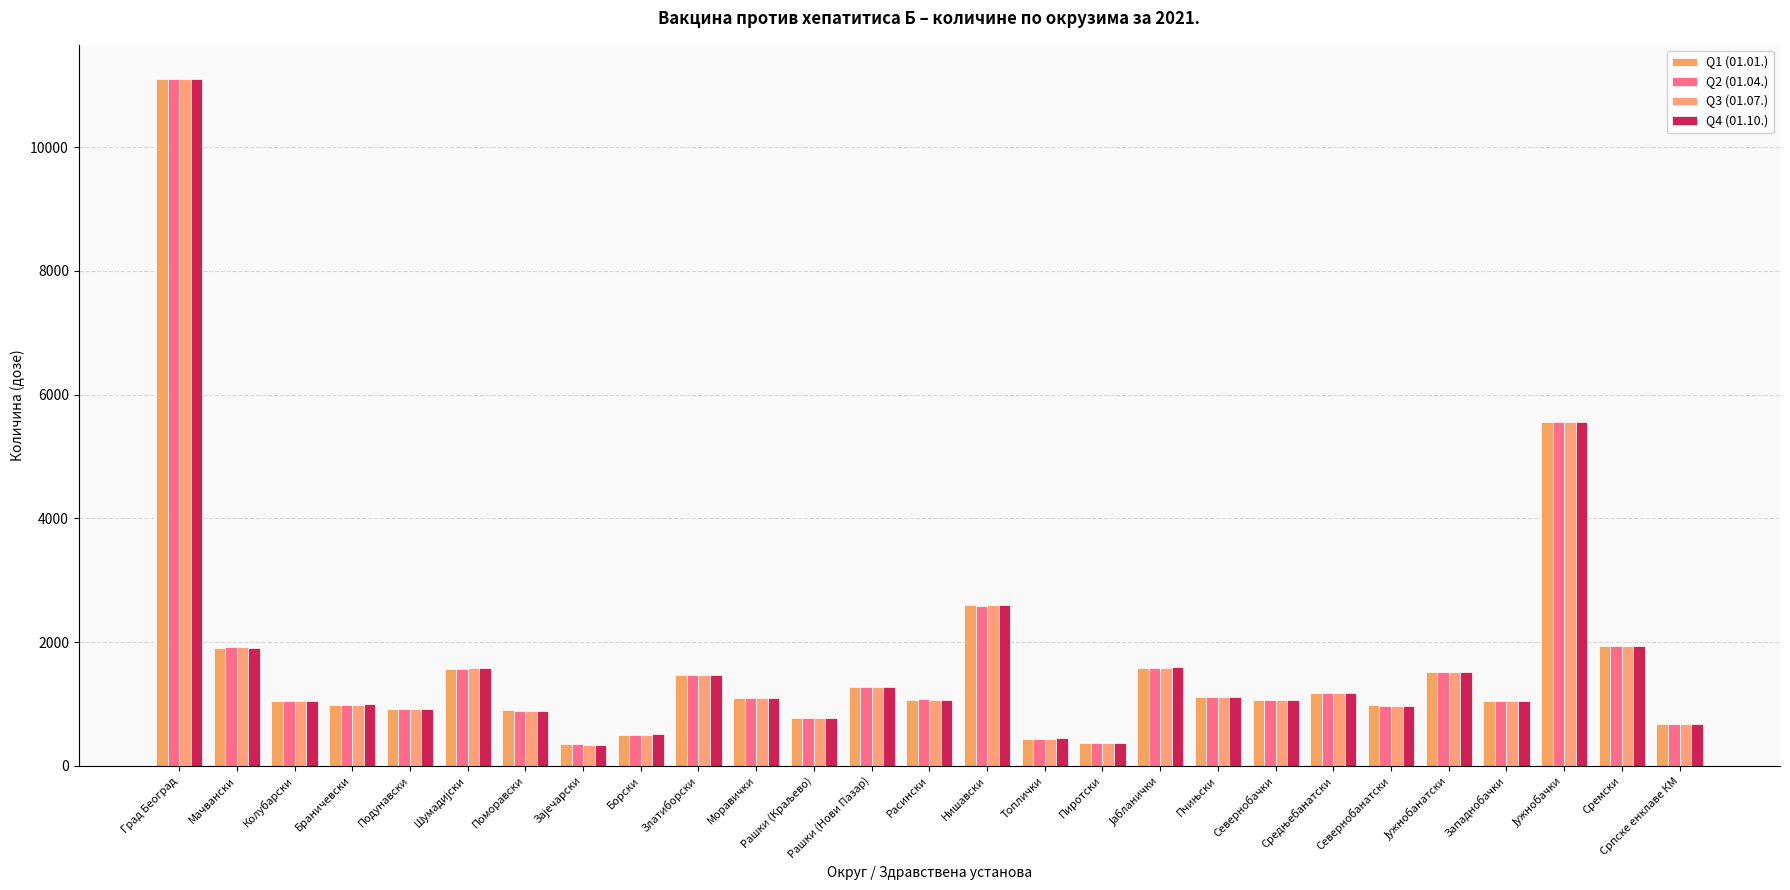

What is the label of the 8th bar from the left?

Зајечарски